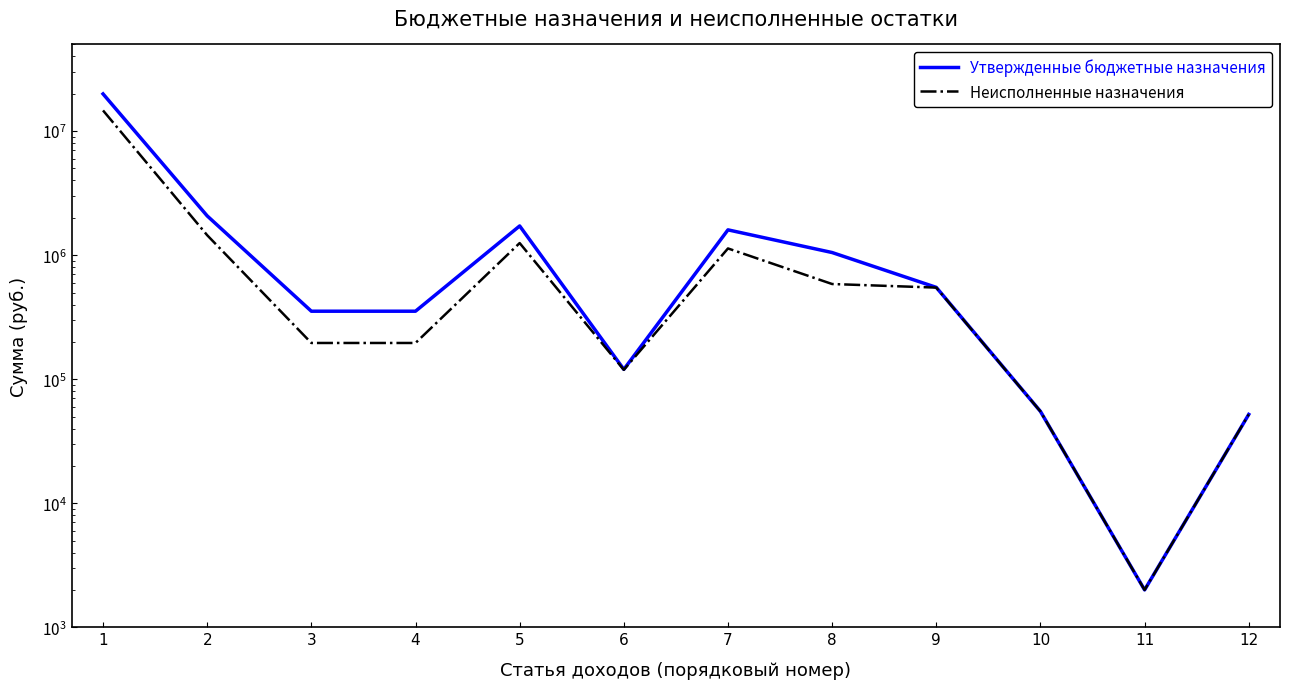

What is the difference between the Неисполненные назначения values at 4 and 9?

351797.3